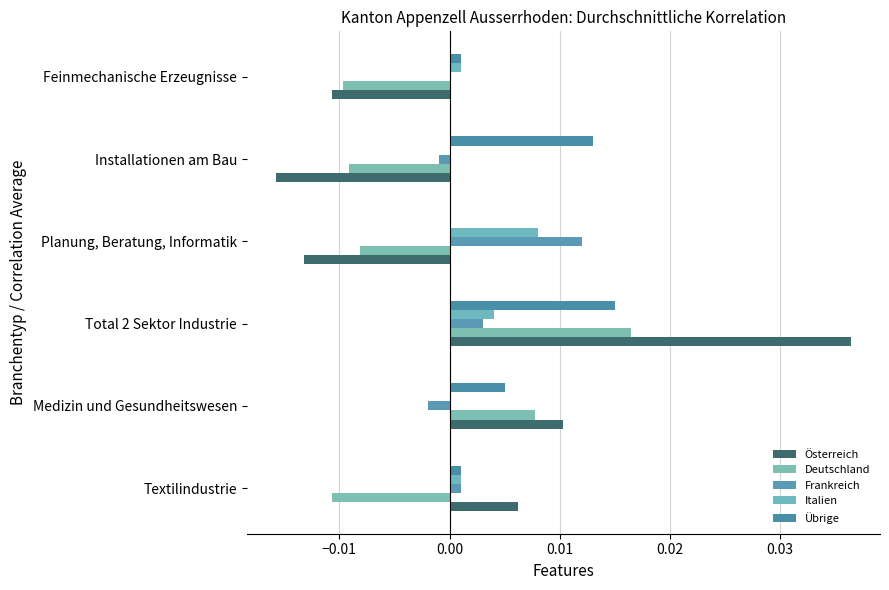

How many data points in Deutschland are above 0?

2